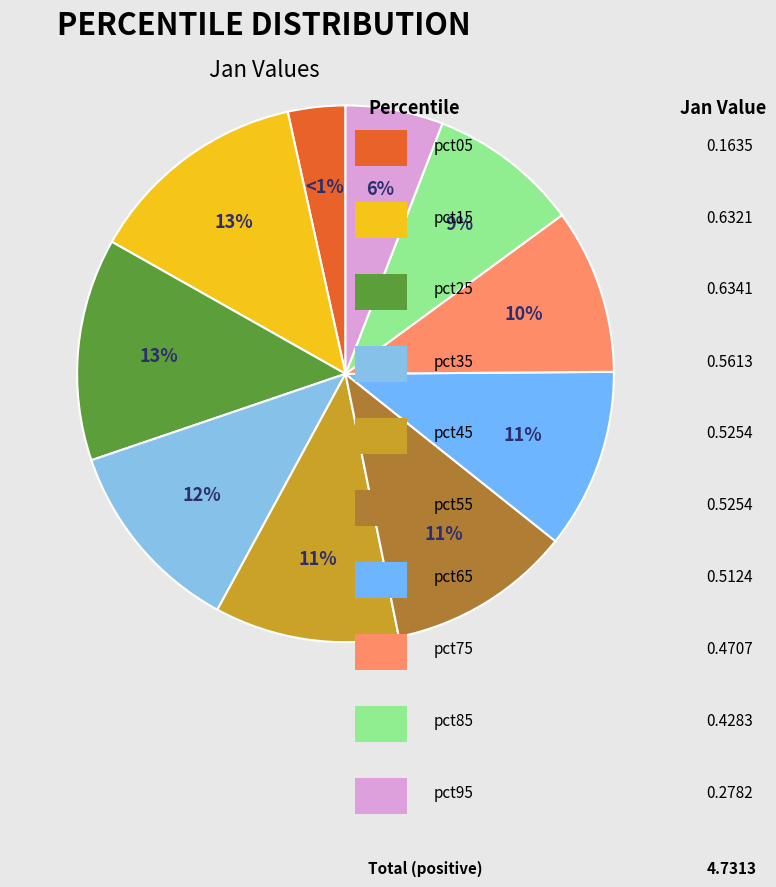

Count the number of slices in the pie.

10